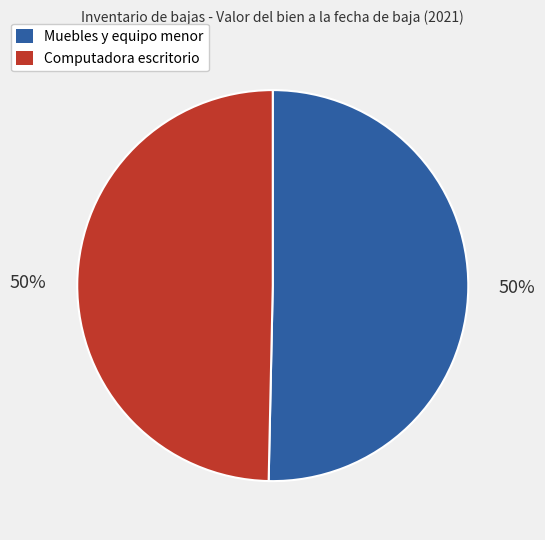

Count the number of slices in the pie.

2